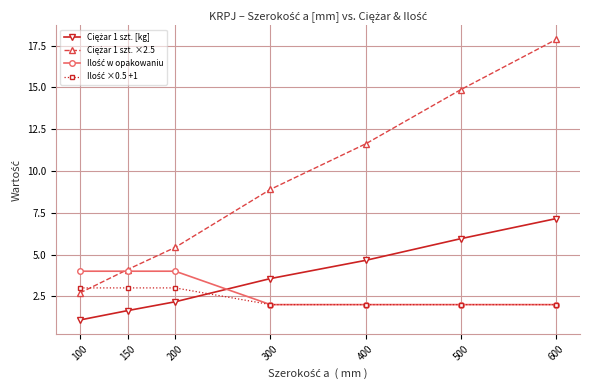

At which category does the chart reach its minimum across all series?

100